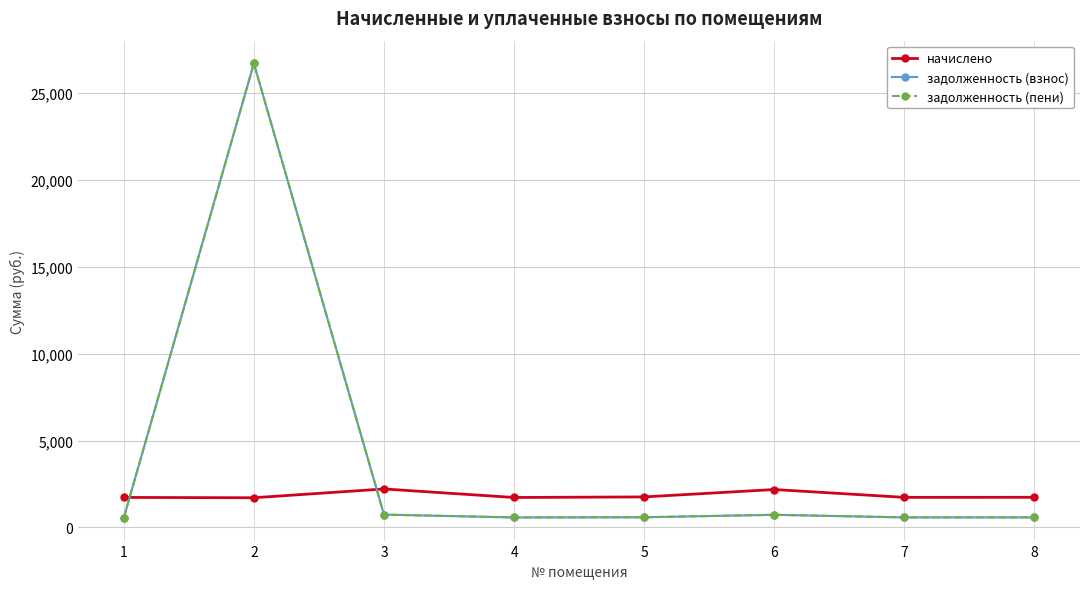

What is the sum of the задолженность (пени) values at 1 and 7?

1127.8